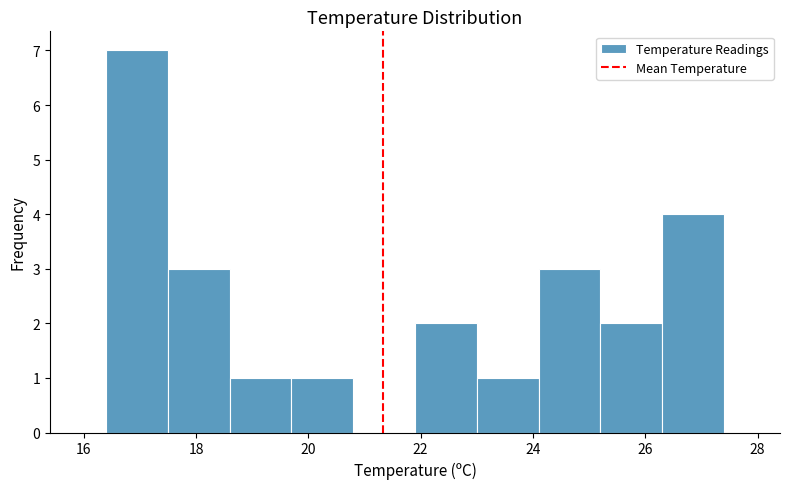

Over which range of the x-axis is the bar tallest?

16.4 to 17.5